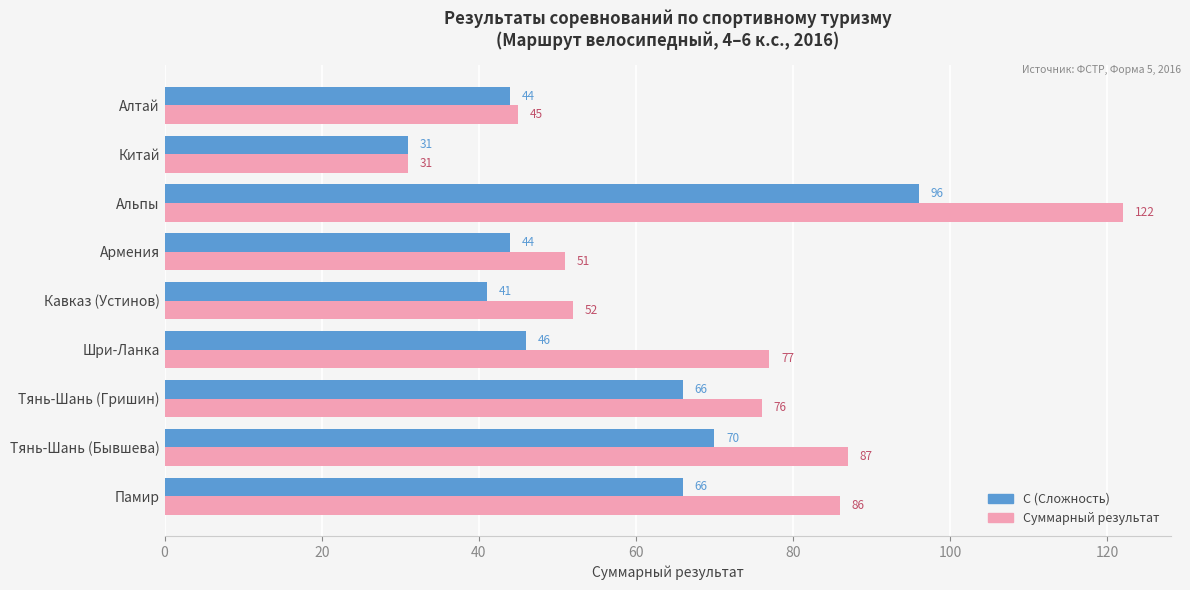

Read the Суммарный результат value at Алтай.

45